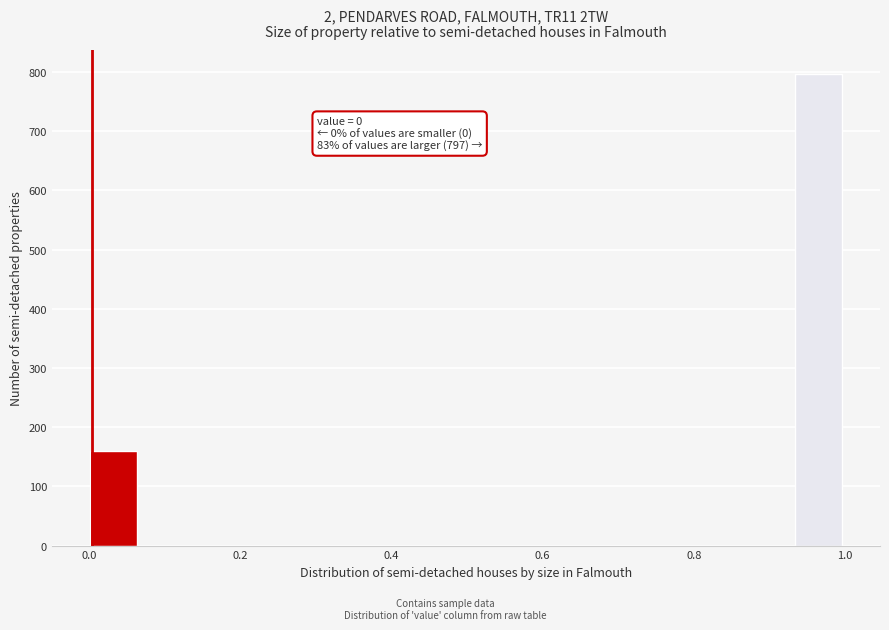

Read against the x-axis, roughly where is the centre of the tallest bar?

0.96